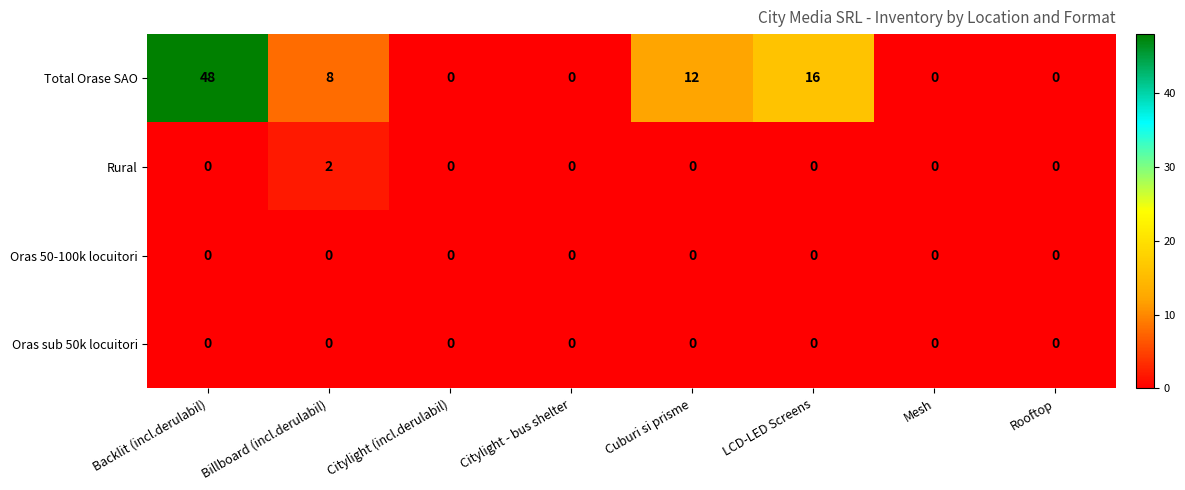

The Total Orase SAO series shows 80 at Backlit (incl.derulabil). True or false?

False